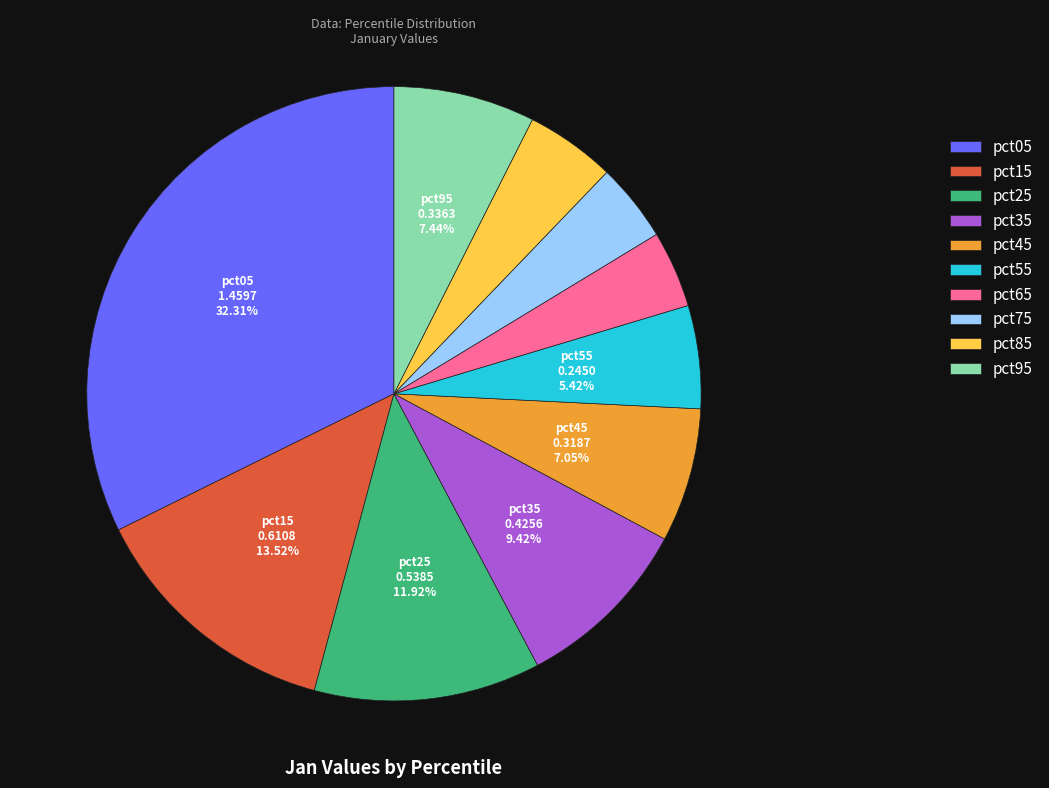

To the nearest percent, what percentage of the pie is pct15?

14%